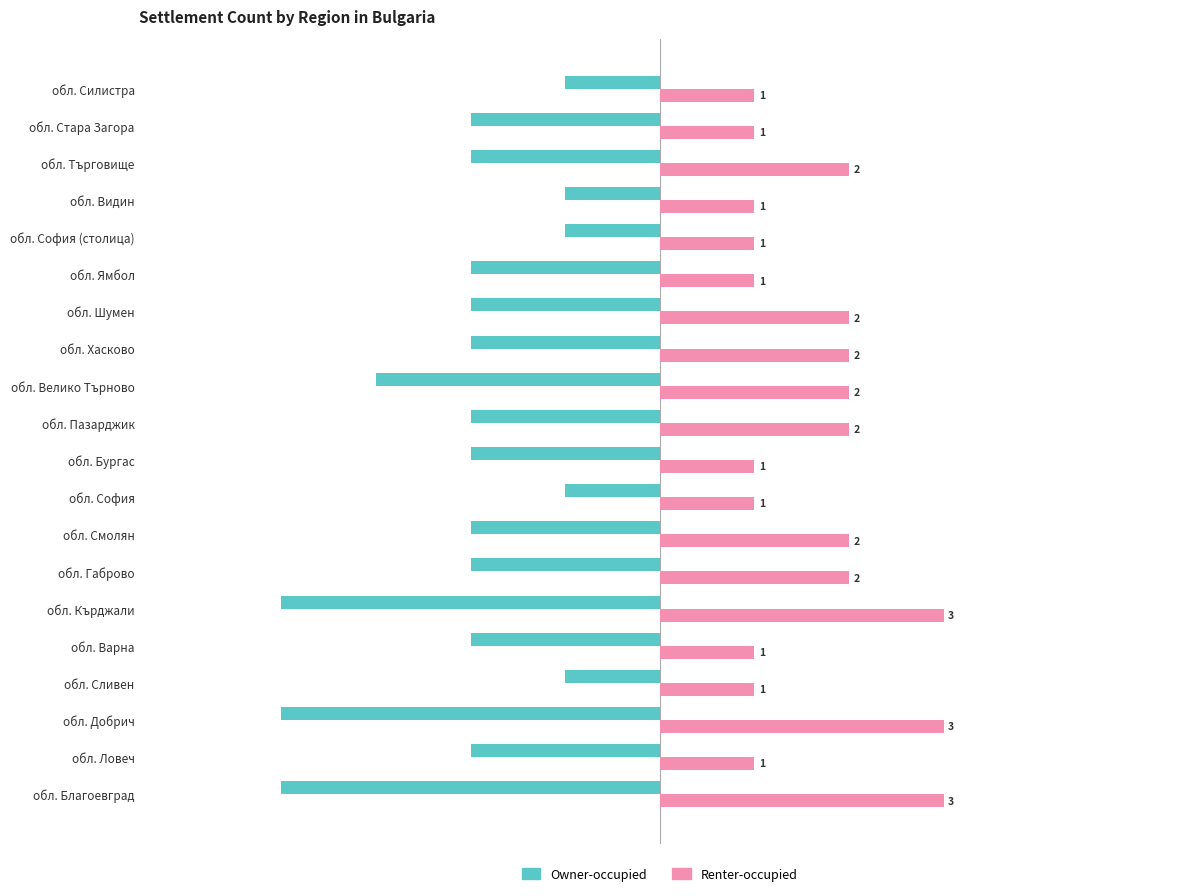

What is the smallest value displayed?

-4